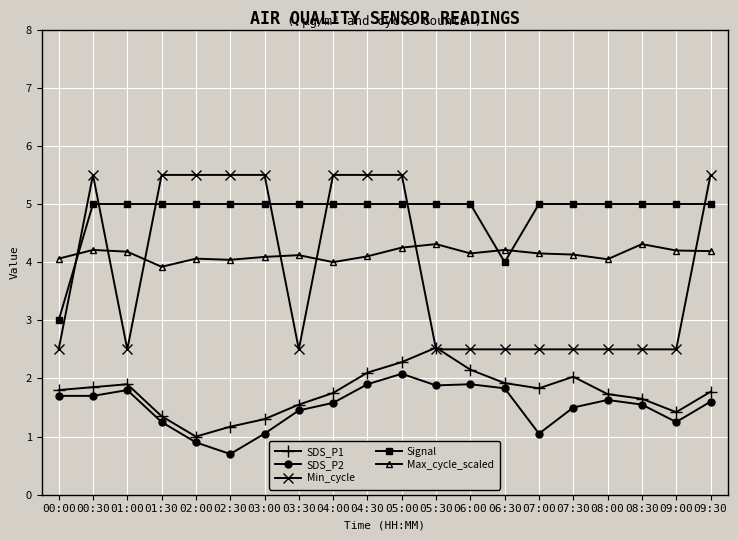

What is the difference between the maximum and minimum values in the SDS_P2 series?

1.4